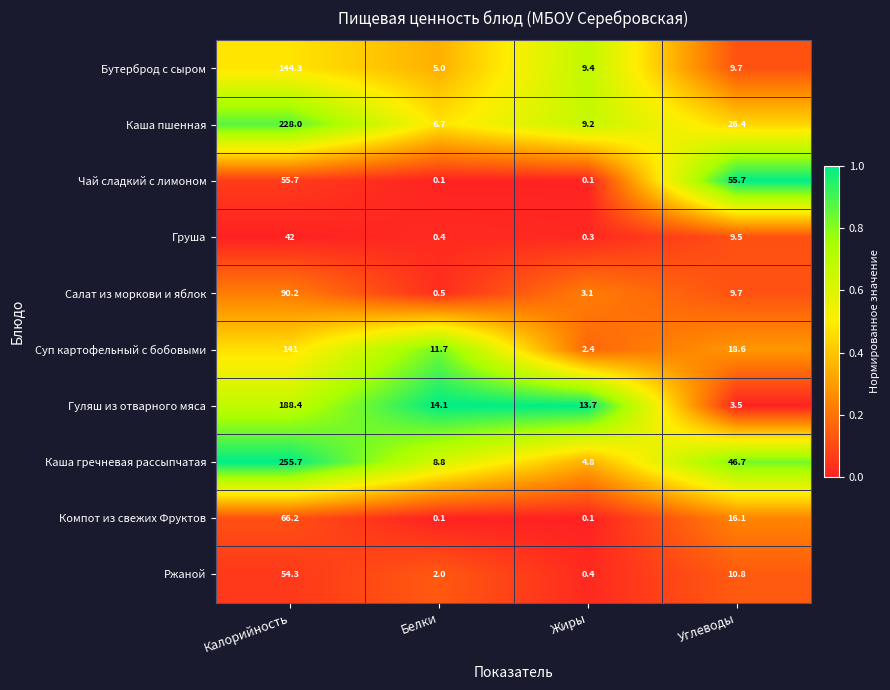

What is the total value across all series at Белки?

49.4